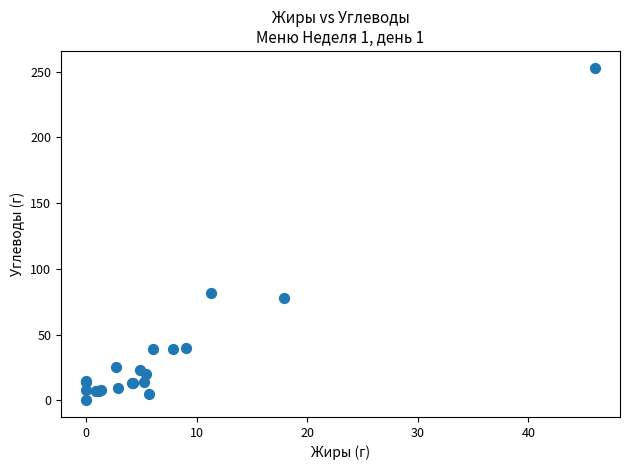

What Y value in the scatter plot is closest to 126?

81.9